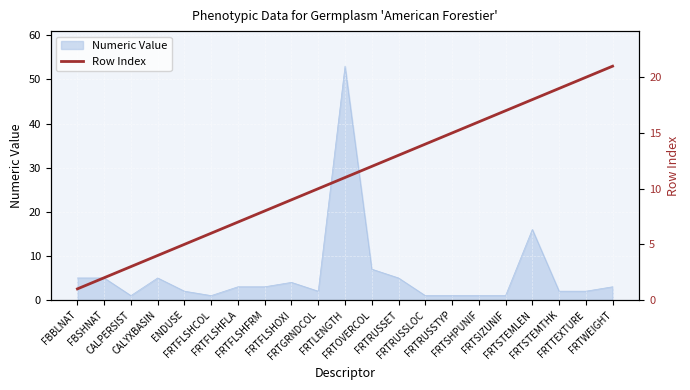

What is the label of the 19th point from the right?

CALPERSIST